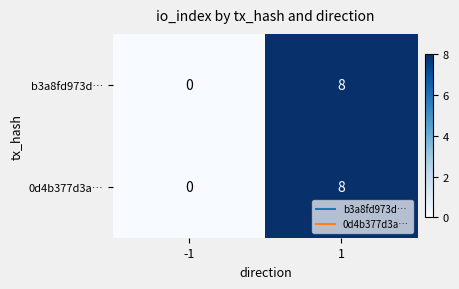

What is the sum of the b3a8fd973d… values at -1 and 1?

8